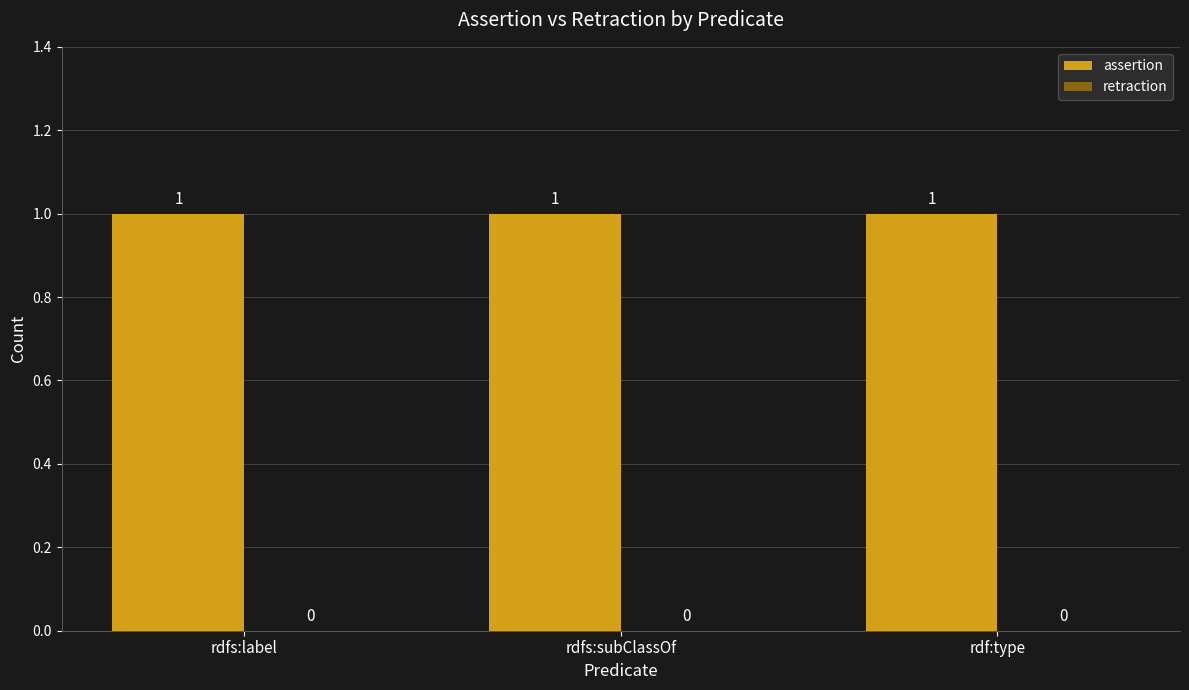

How many bars are there in each group?

2